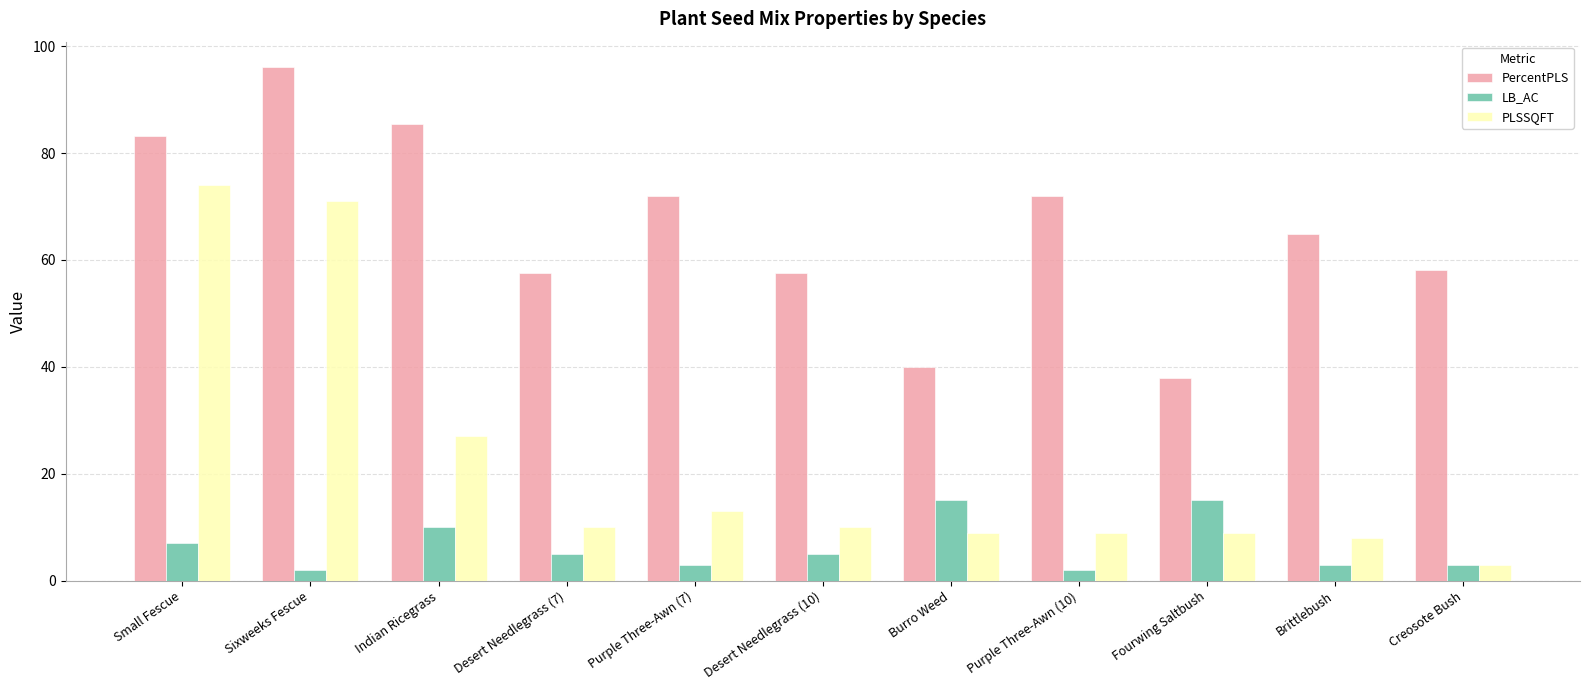

Between Desert Needlegrass (10) and Fourwing Saltbush, which series saw the biggest shift?

PercentPLS